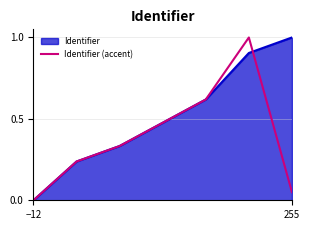

Rank the series by their average value, from highest to lowest.

Identifier, Identifier (accent)